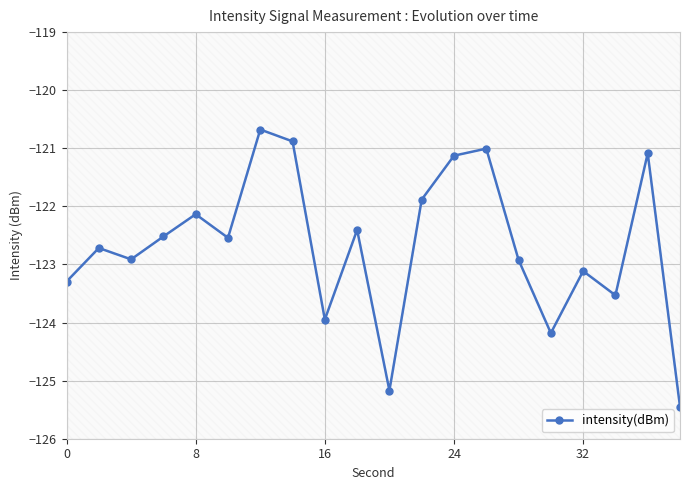

True or false: intensity(dBm) has a value of -208.8 at 8.

False